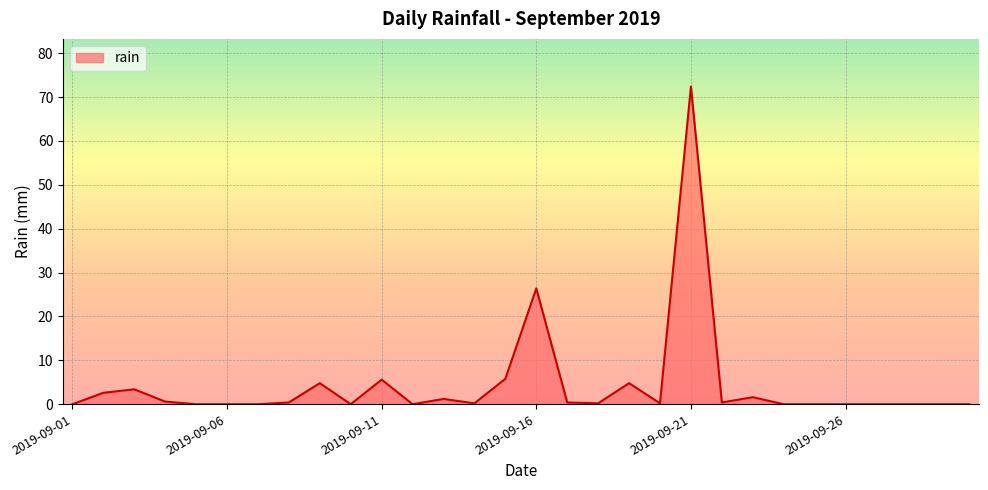

What is the maximum value shown in the chart?

72.4